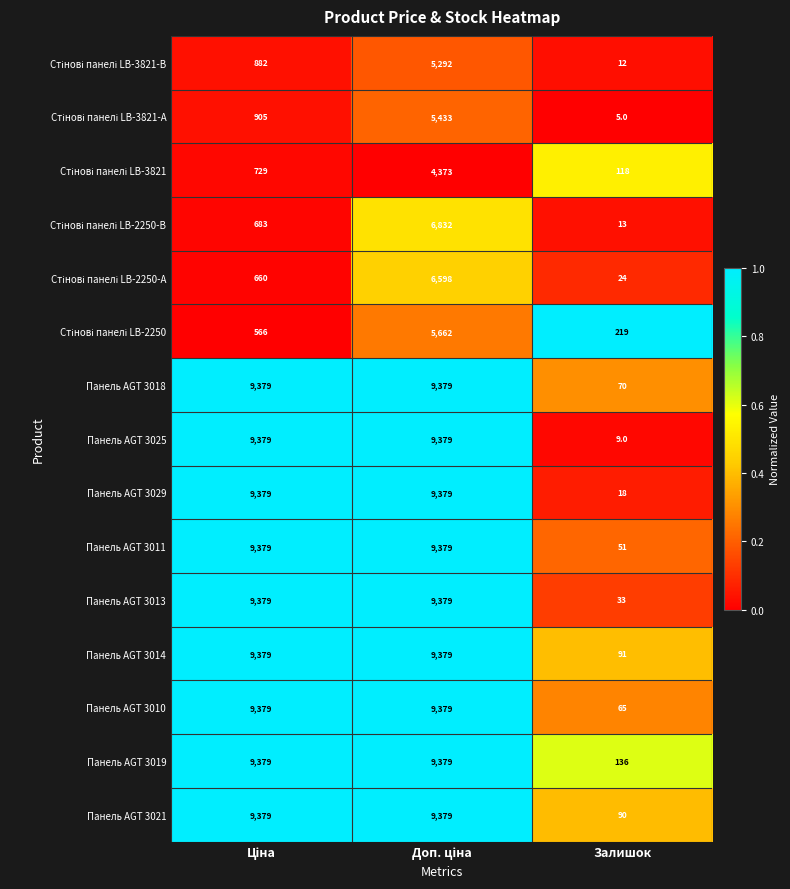

What is the smallest value displayed?

5